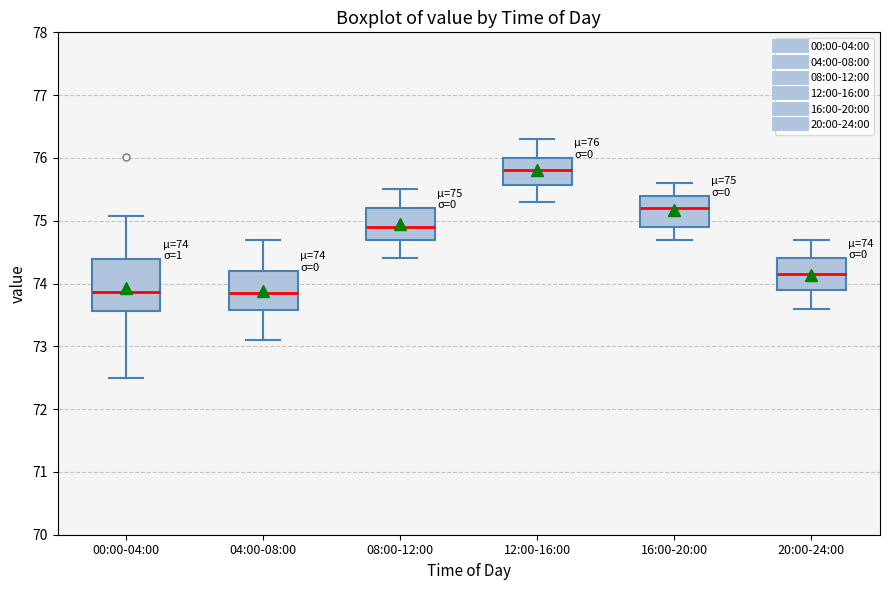

Which box has the highest median line?

12:00-16:00